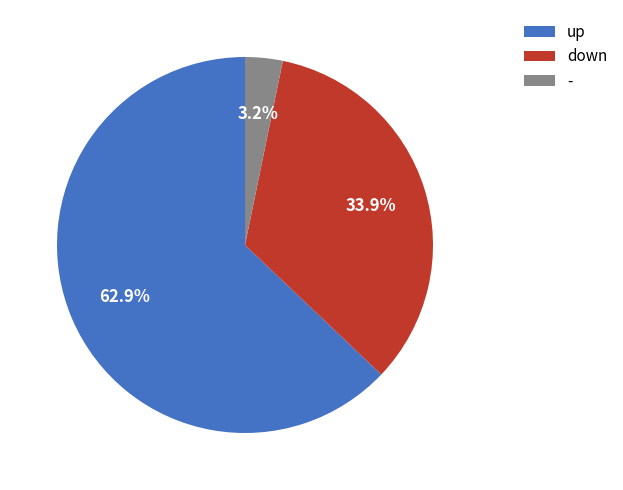

To the nearest percent, what is the difference between the down and up slice percentages?

29%